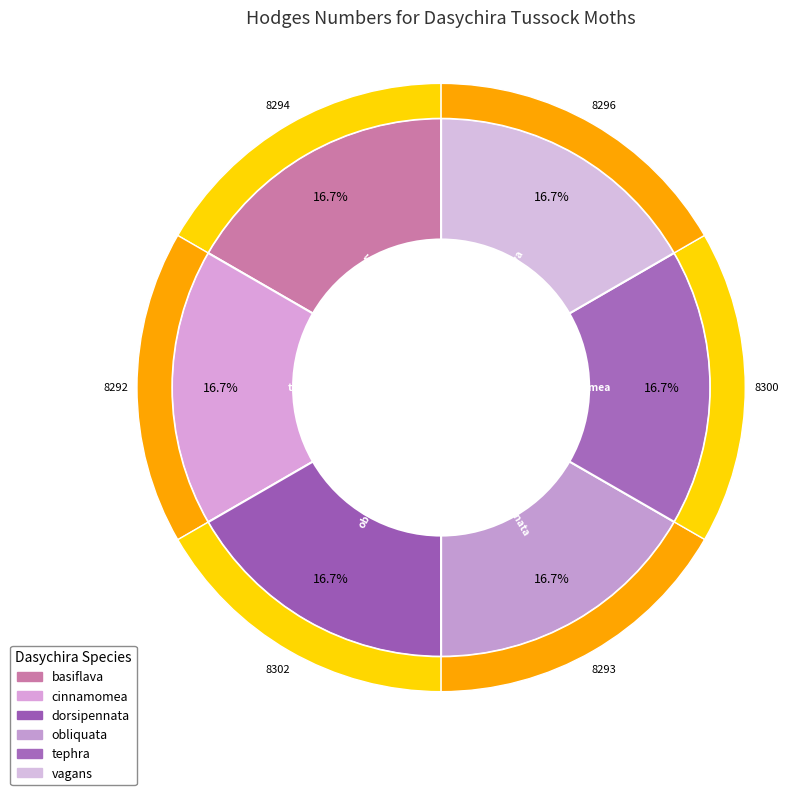

Rank the categories by value from lowest to highest.

tephra, dorsipennata, vagans, basiflava, cinnamomea, obliquata